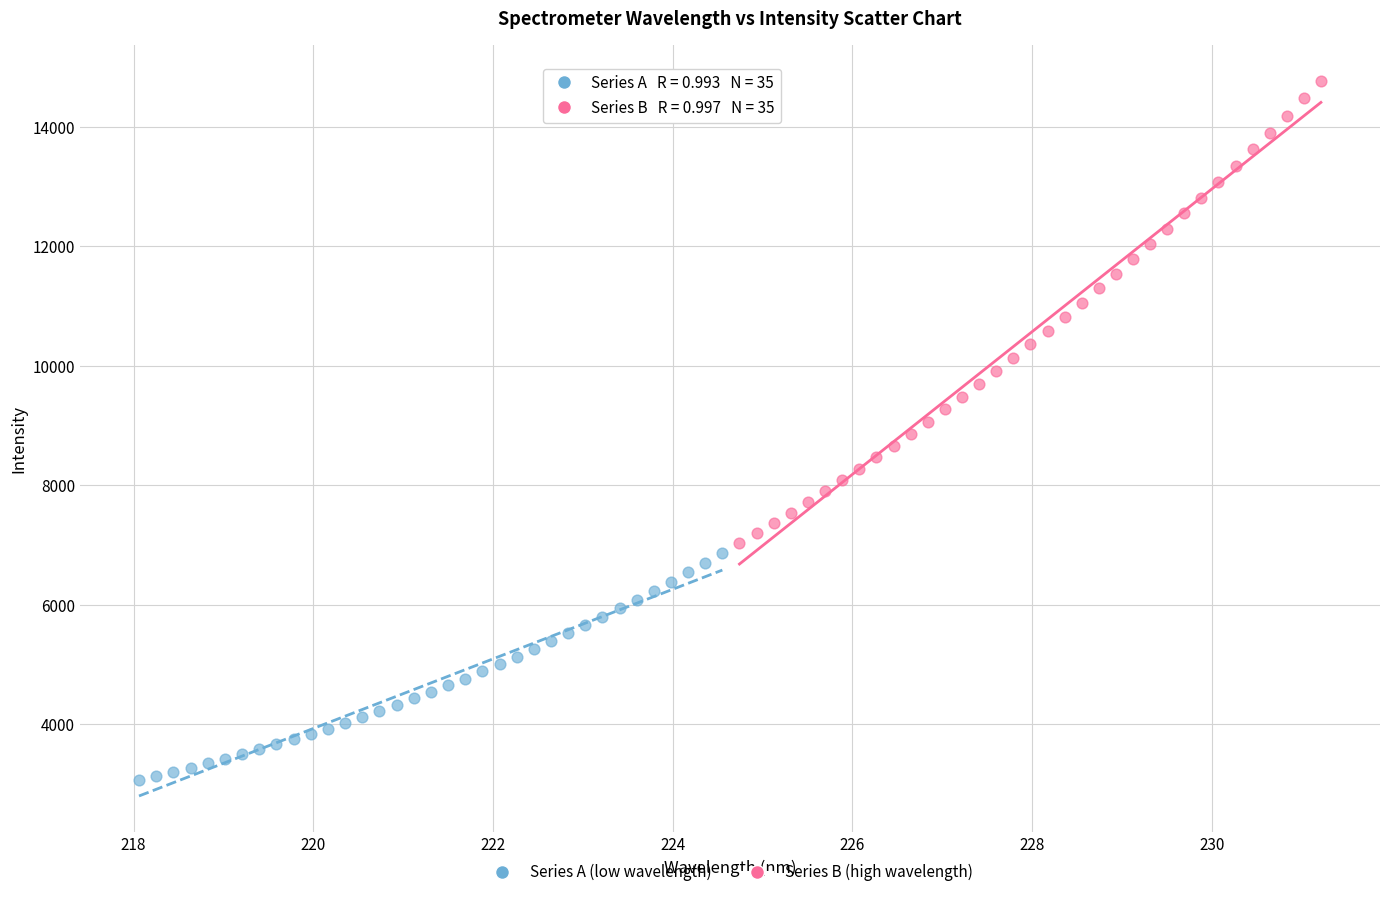

Which series reaches the minimum Y coordinate?

Series A (low wavelength)